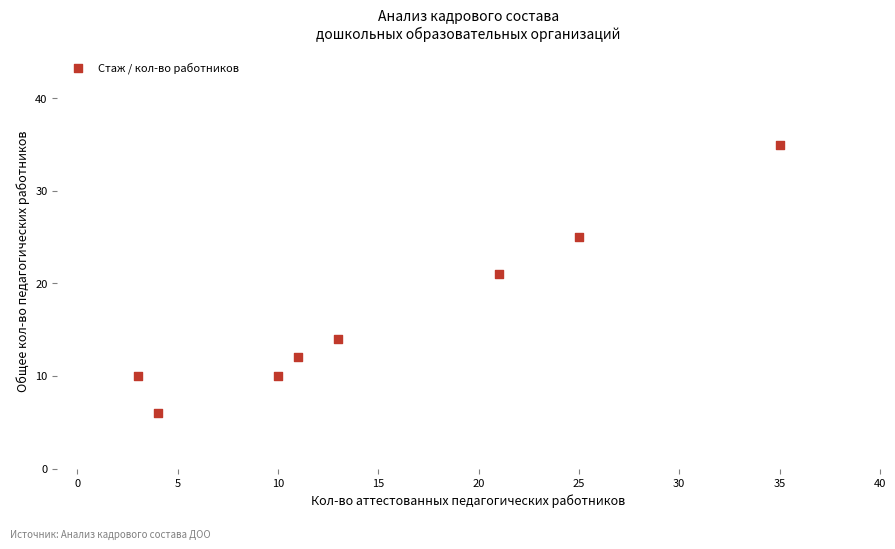

What Y value in the scatter plot is closest to 20?

21